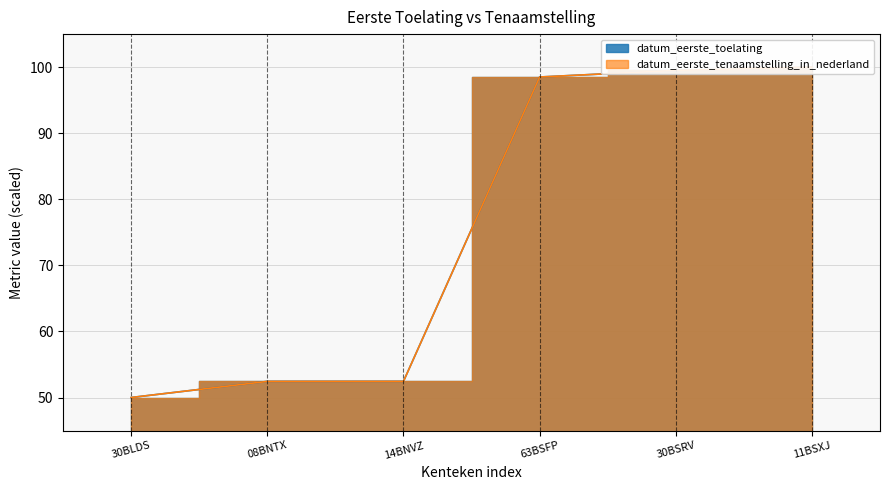

Rank the categories by datum_eerste_toelating value from lowest to highest.

30BLDS, 08BNTX, 14BNVZ, 63BSFP, 30BSRV, 11BSXJ